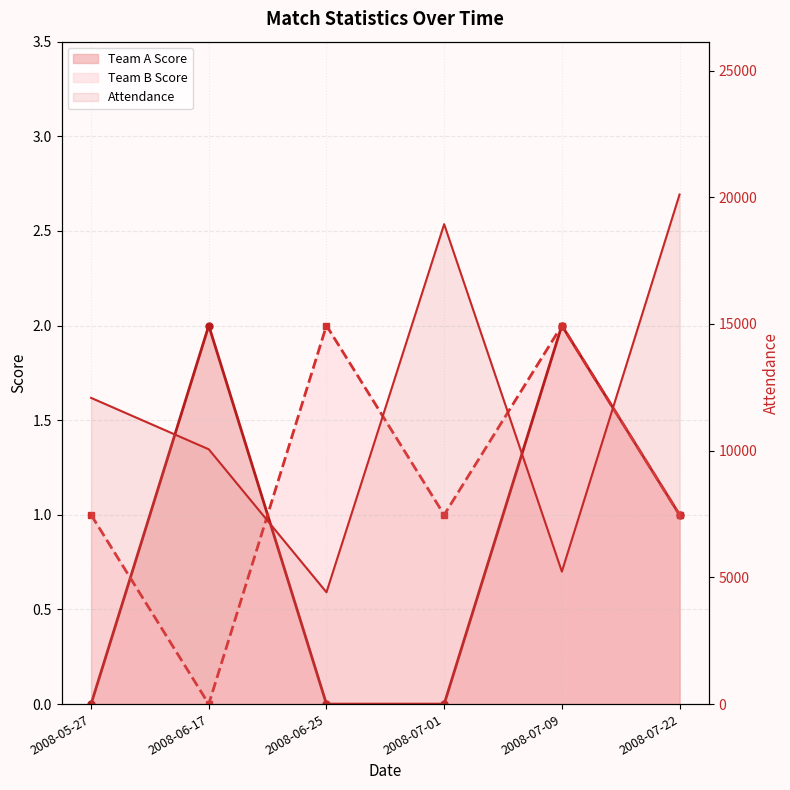

Which category has the lowest value in the Team A Score series?

2008-05-27